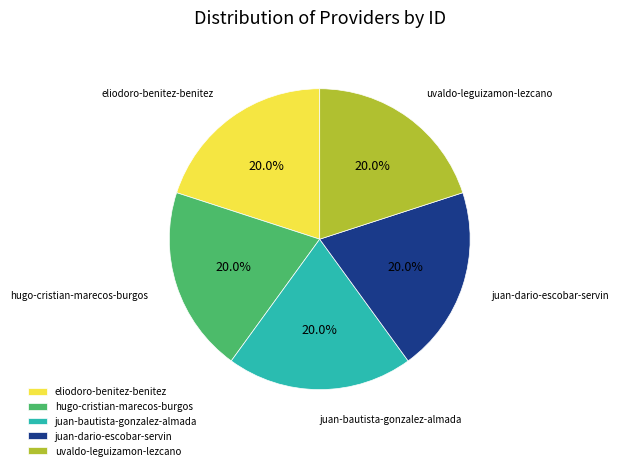

What is the ratio of the value at hugo-cristian-marecos-burgos to the value at juan-bautista-gonzalez-almada?

1.0